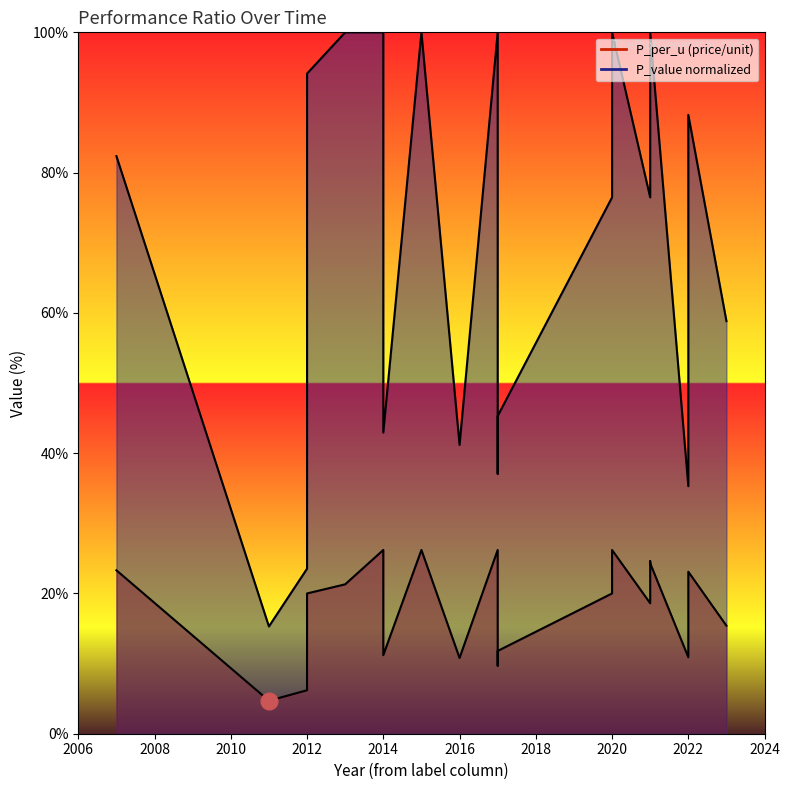

What is the difference between the P_per_u values at 2020 and 2012?

20.0